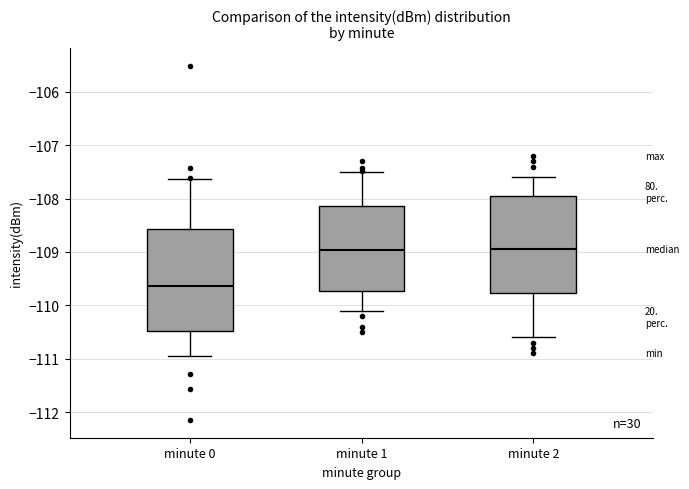

Where is the upper edge of the box for minute 2 on the y-axis? The values are not printed on the chart, so give them approximately, as read against the axis.

-107.9